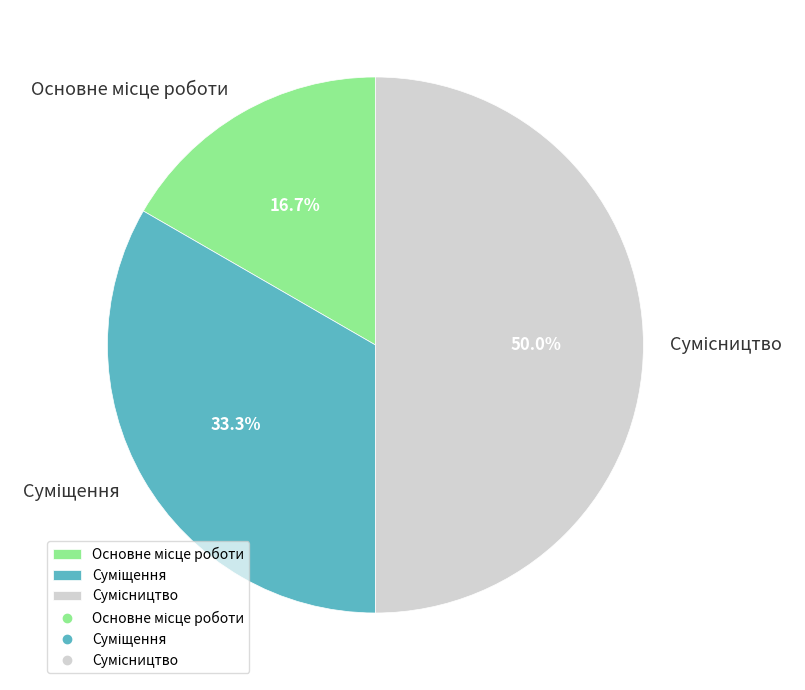

To the nearest percent, what is the average slice percentage?

33%